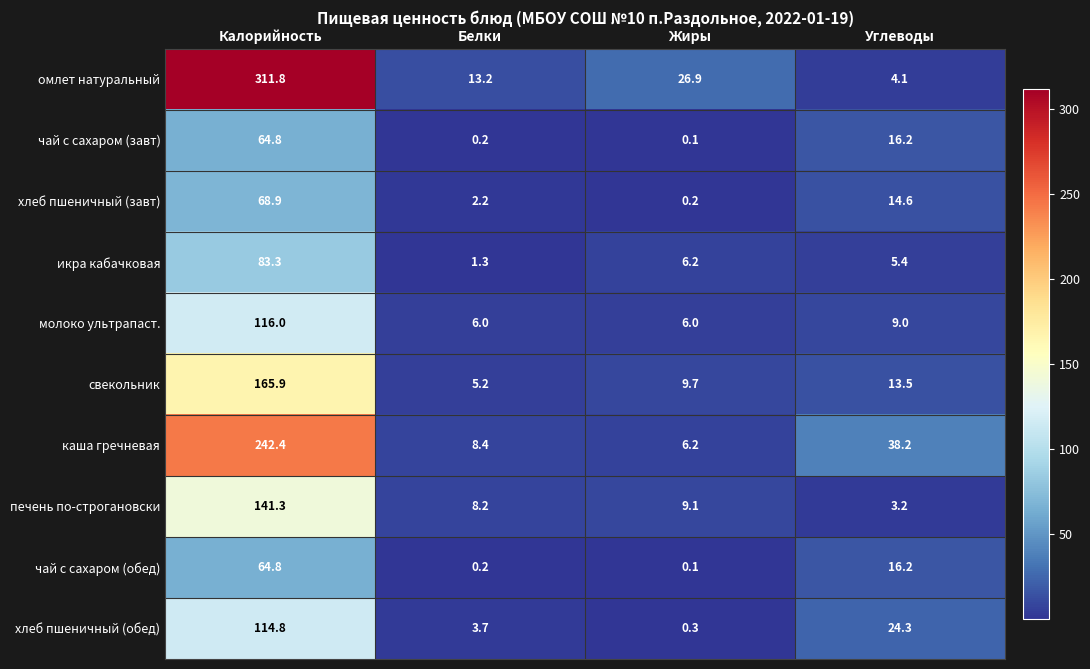

Which category has the highest value in the печень по-строгановски series?

Калорийность